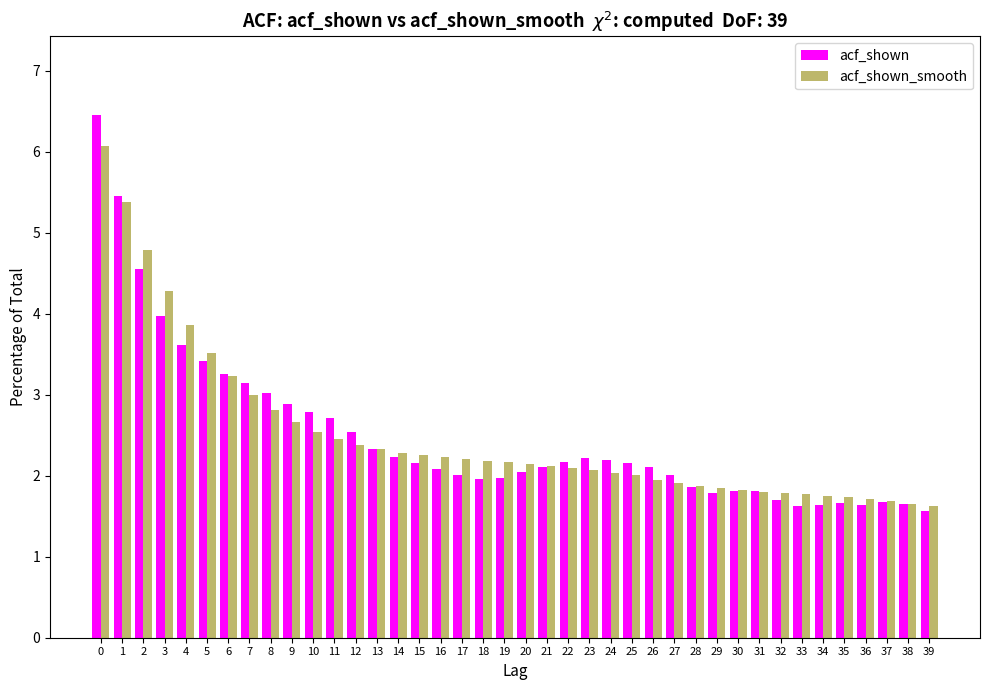

The acf_shown series shows 5.1 at 8. True or false?

False